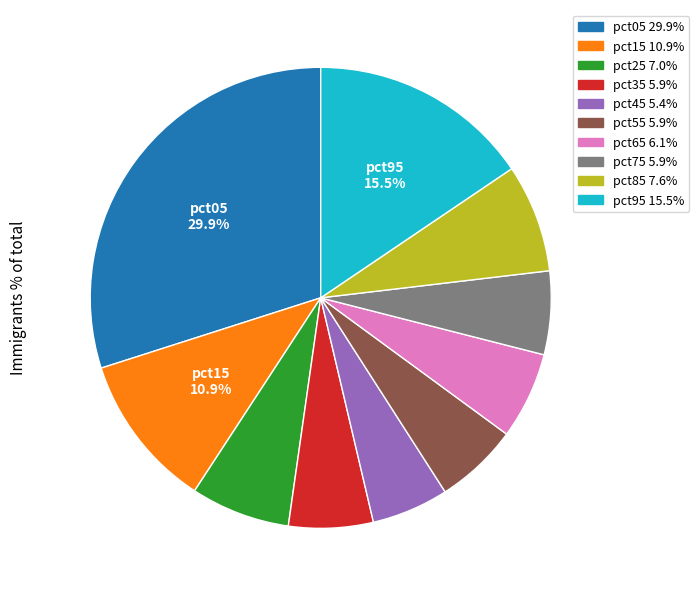

How many segments does this pie chart have?

10